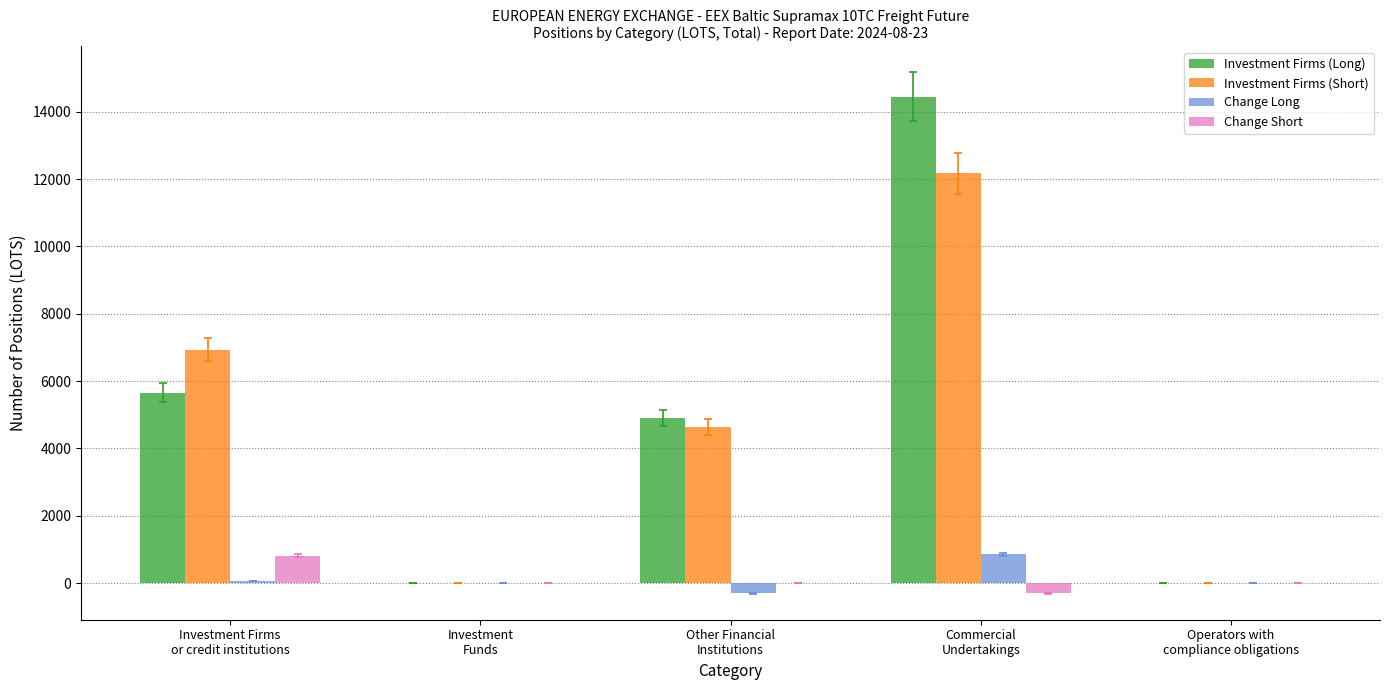

Where does the Change Long series first go above 0?

Investment Firms
or credit institutions